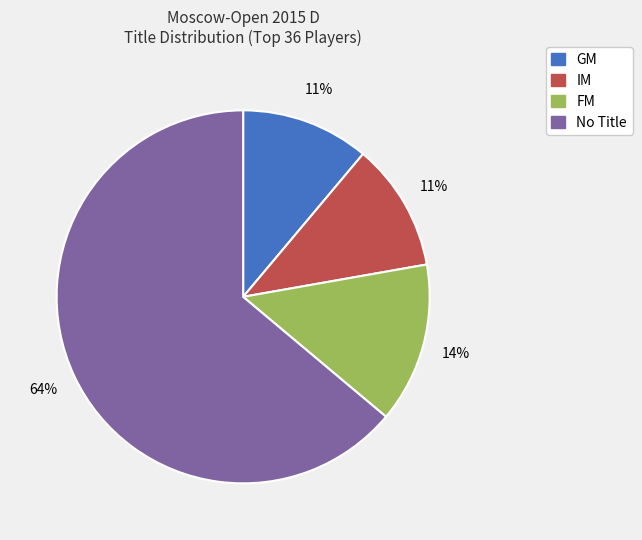

Is there any slice that represents more than half of the pie?

Yes